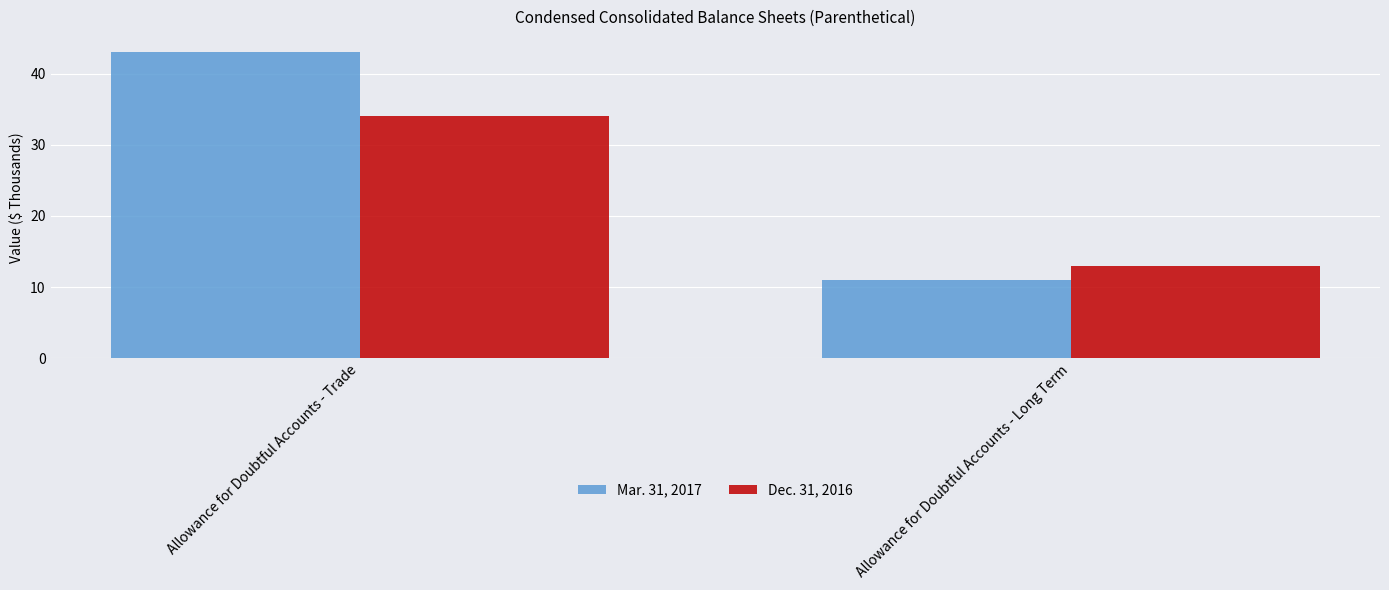

What is the sum of the Dec. 31, 2016 values at Allowance for Doubtful Accounts - Long Term and Allowance for Doubtful Accounts - Trade?

47